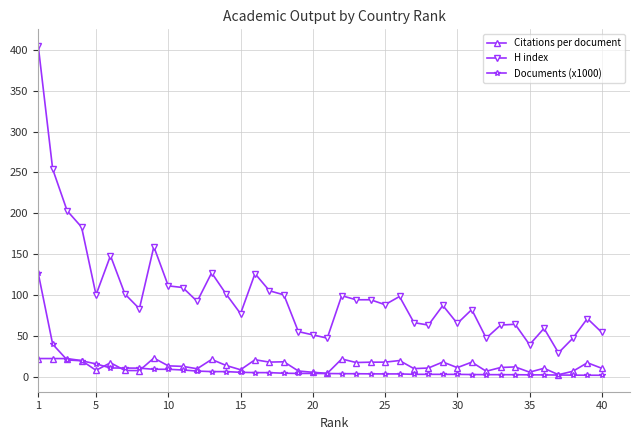

What are all the series names shown in the legend?

Citations per document, H index, Documents (x1000)